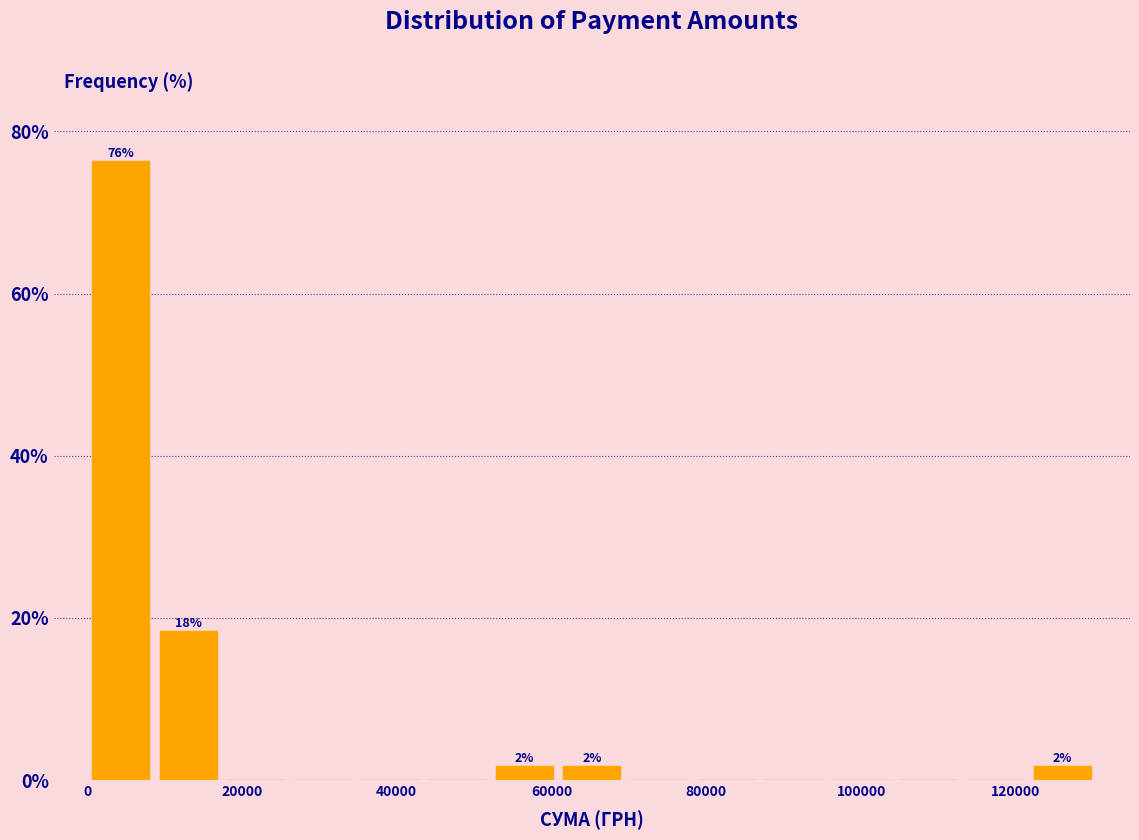

Which range on the x-axis has the tallest bar?

0 to 8000